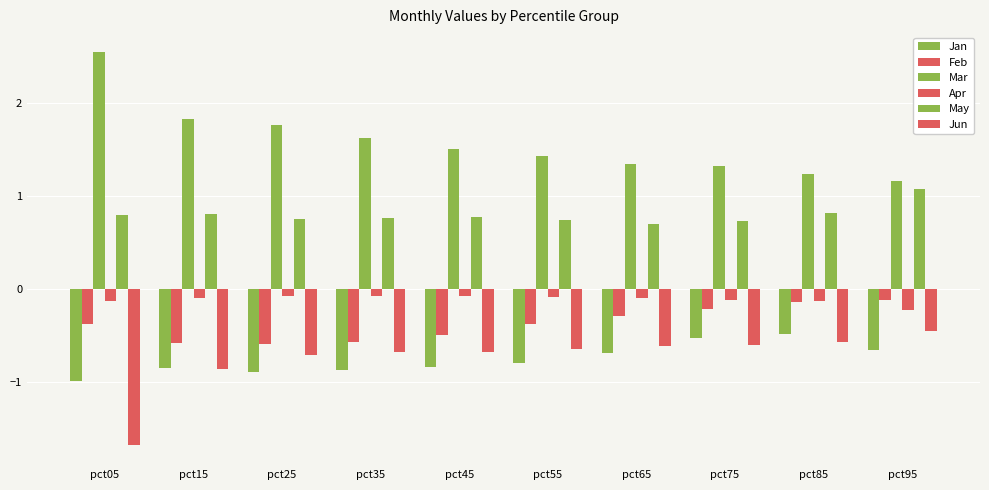

How many bars are there in each group?

6